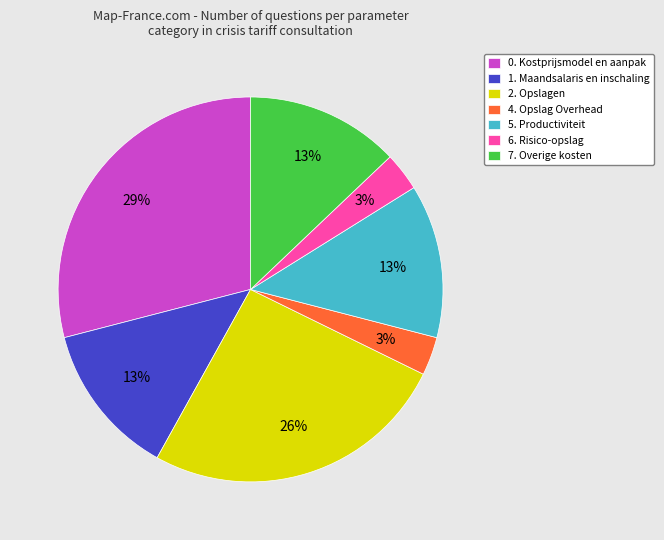

To the nearest percent, what portion does 0. Kostprijsmodel en aanpak represent?

29%